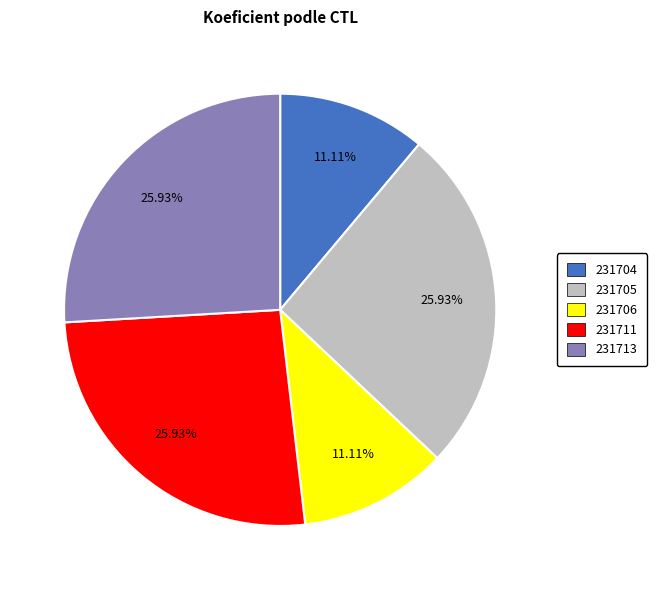

How many segments does this pie chart have?

5